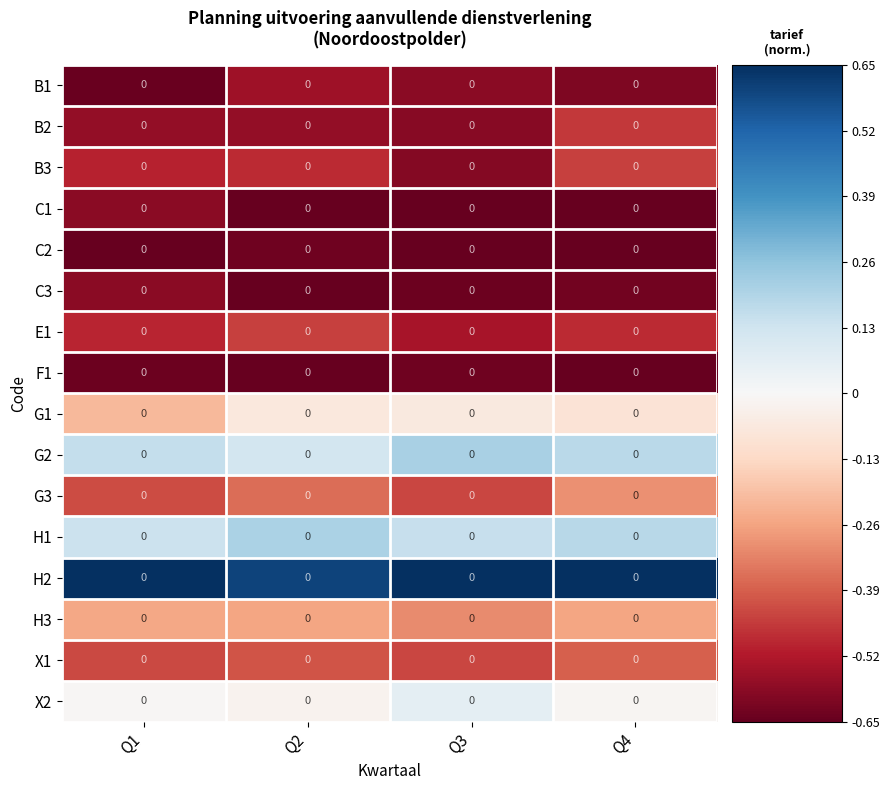

Is the value of H3 at Q1 greater than the value of E1 at Q4?

Yes